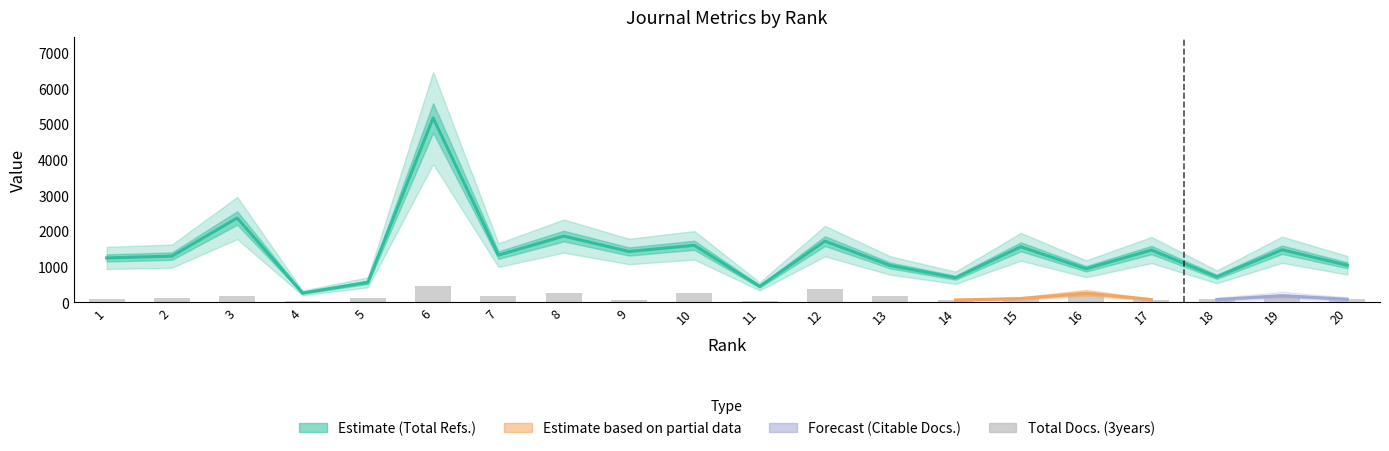

How many data points does each series have?

20